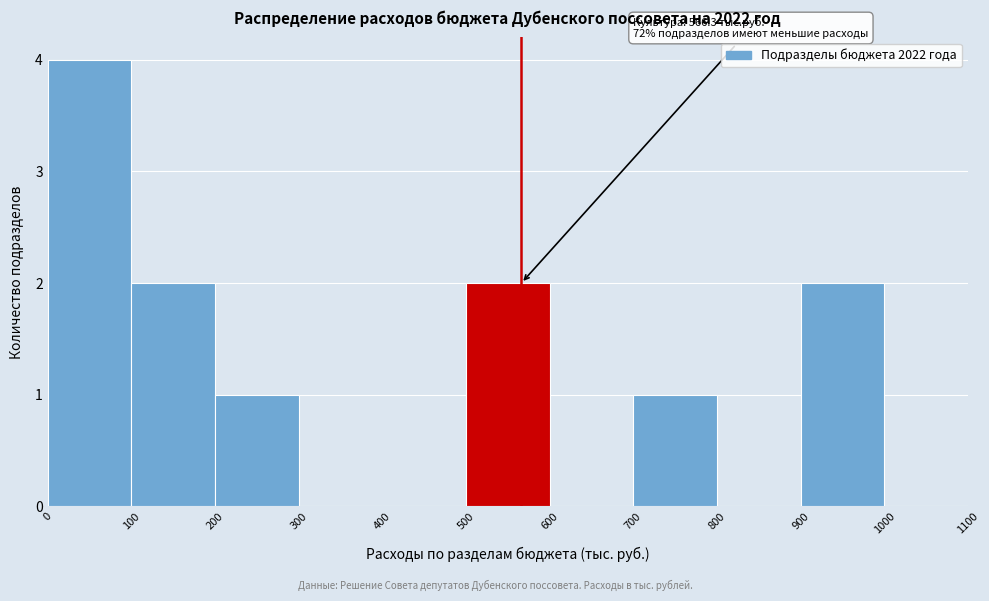

Over which range of the x-axis is the bar tallest?

0 to 100